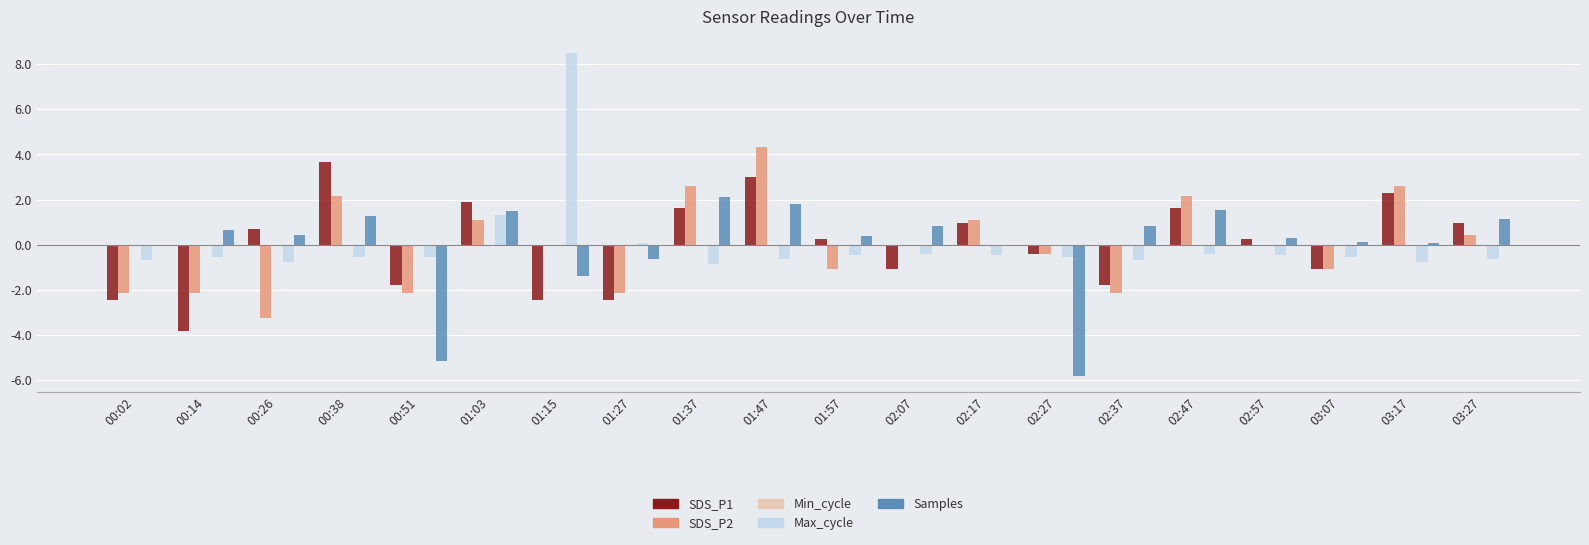

What is the total value across all series at 00:38?

6.6